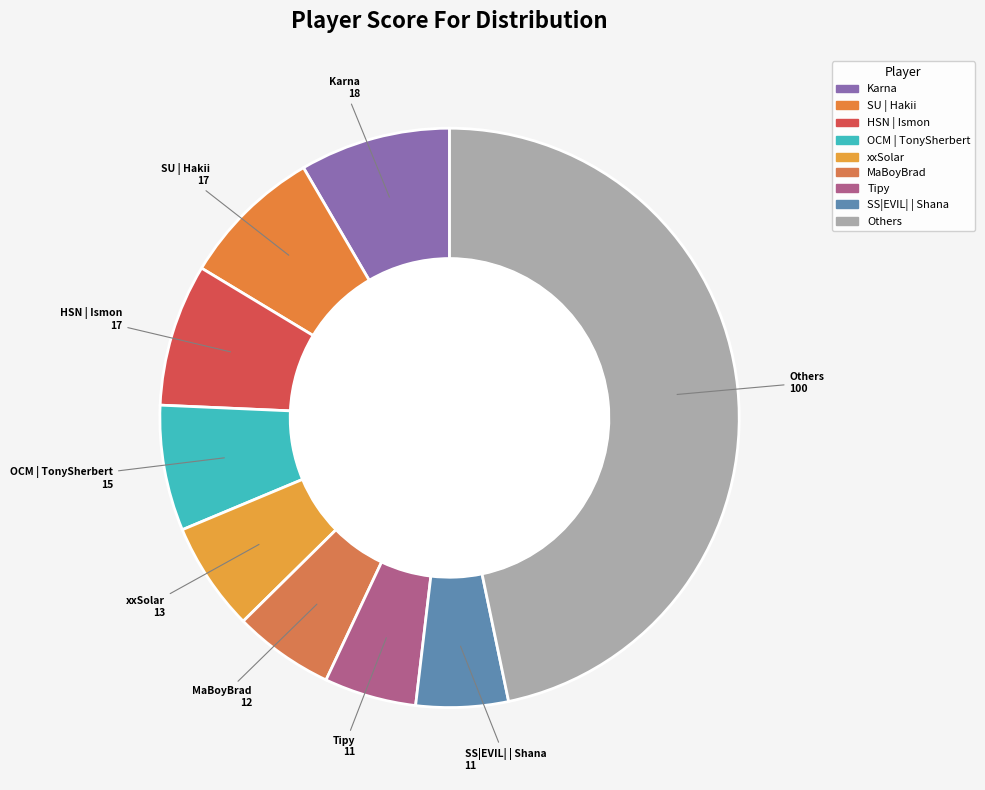

Count the number of slices in the pie.

9